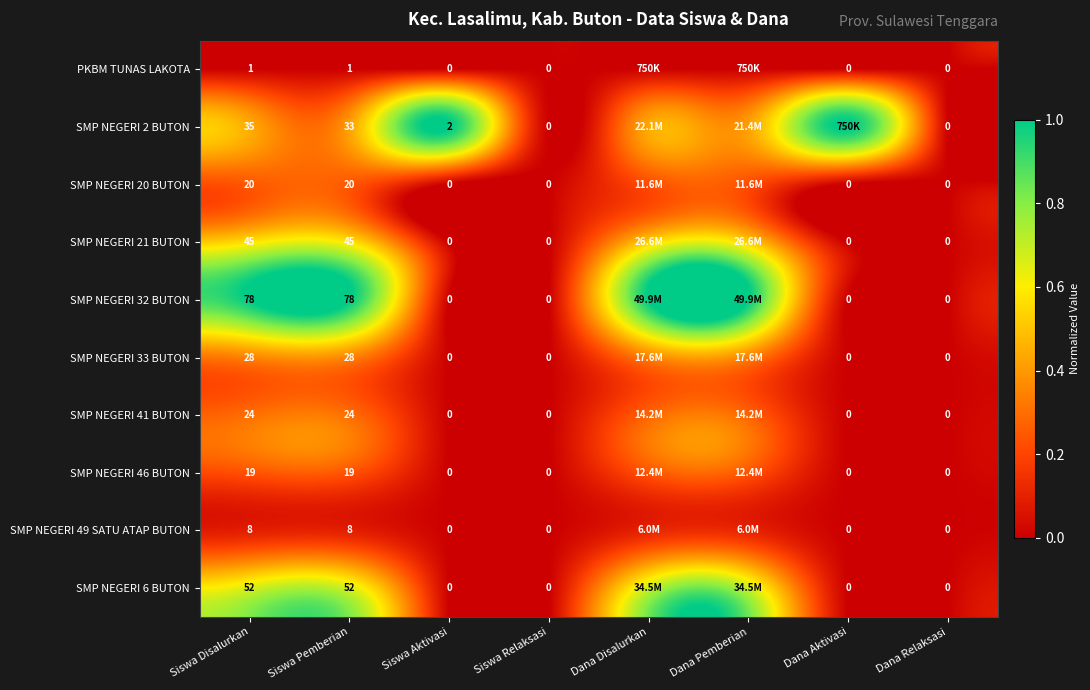

What is the difference between the highest and lowest values at Dana Pemberian?

1.0